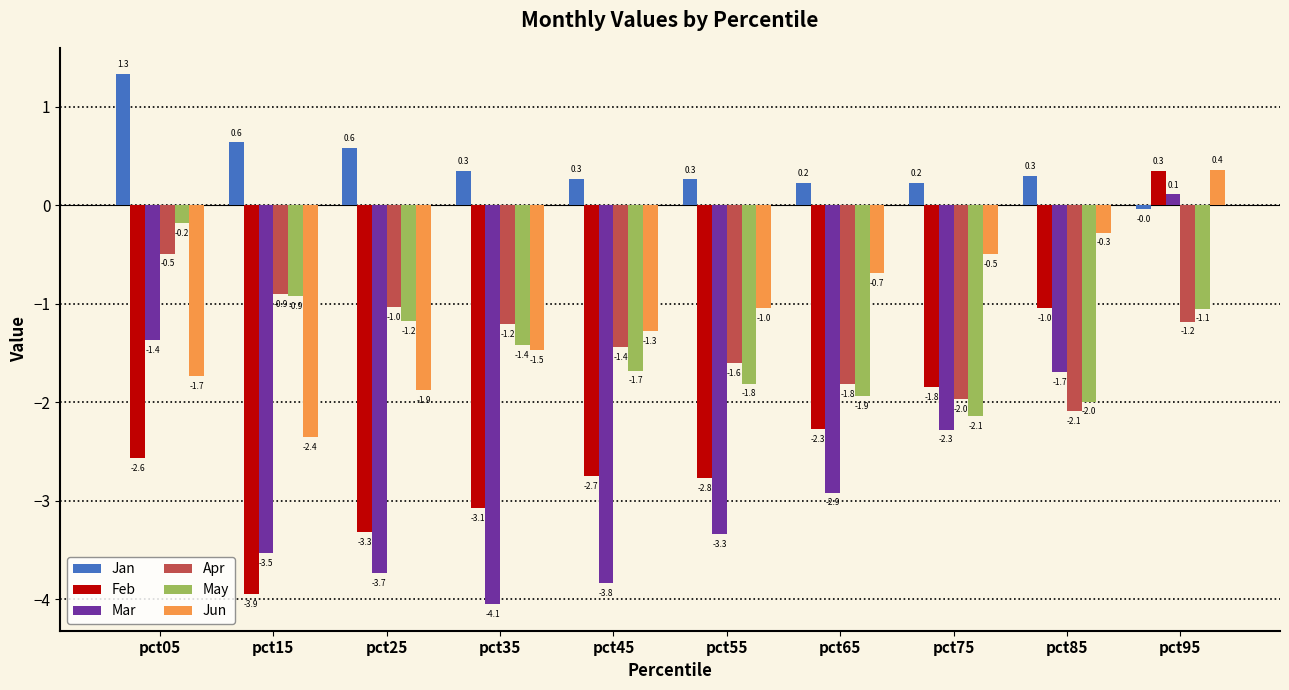

What is the sum of all Apr values?

-13.7